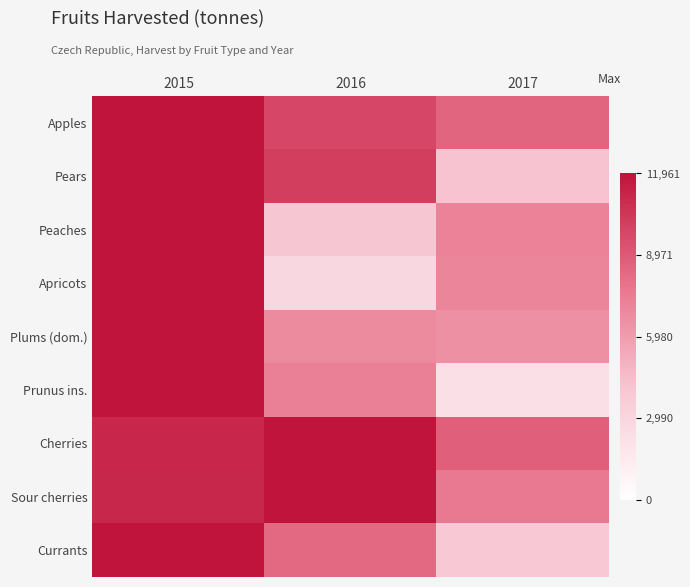

What is the maximum value shown in the chart?

1.0